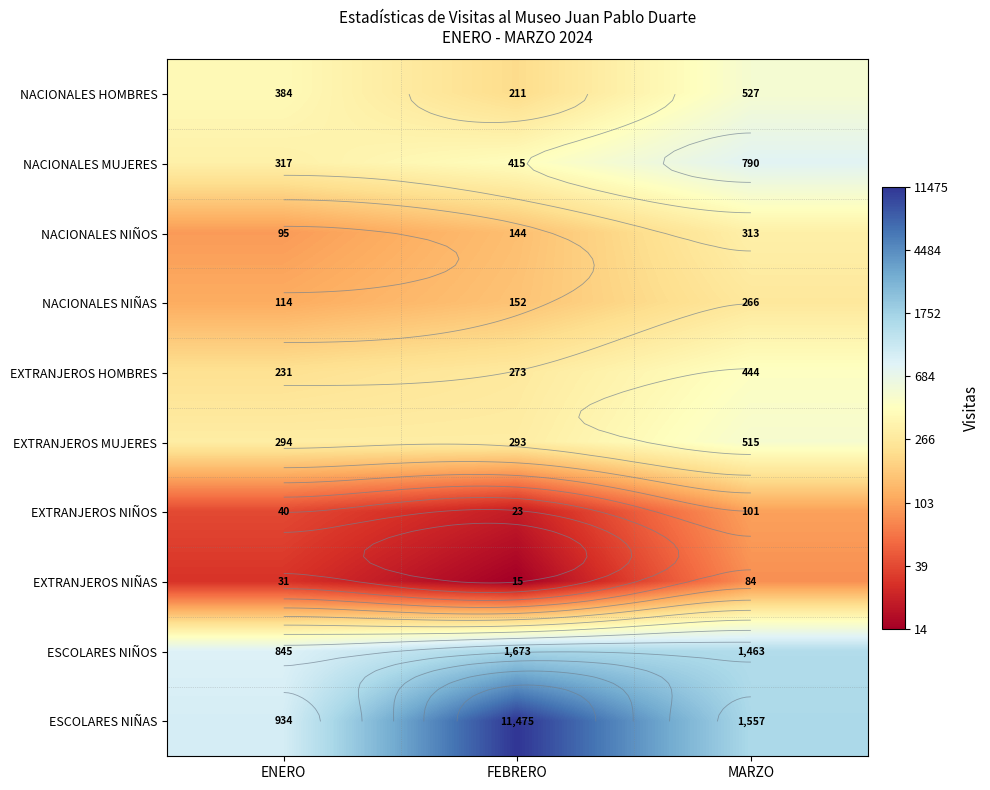

List the series in order of their peak value, lowest first.

EXTRANJEROS NIÑAS, EXTRANJEROS NIÑOS, NACIONALES NIÑAS, NACIONALES NIÑOS, EXTRANJEROS HOMBRES, EXTRANJEROS MUJERES, NACIONALES HOMBRES, NACIONALES MUJERES, ESCOLARES NIÑOS, ESCOLARES NIÑAS